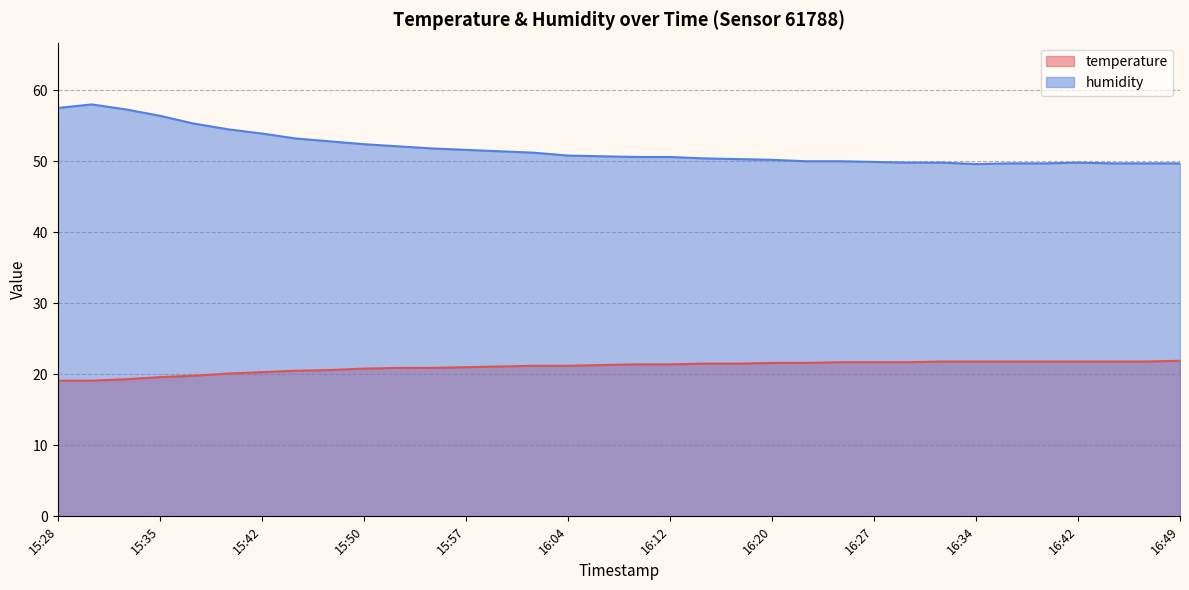

What is the value of the temperature point at the 33rd from the left?

21.8